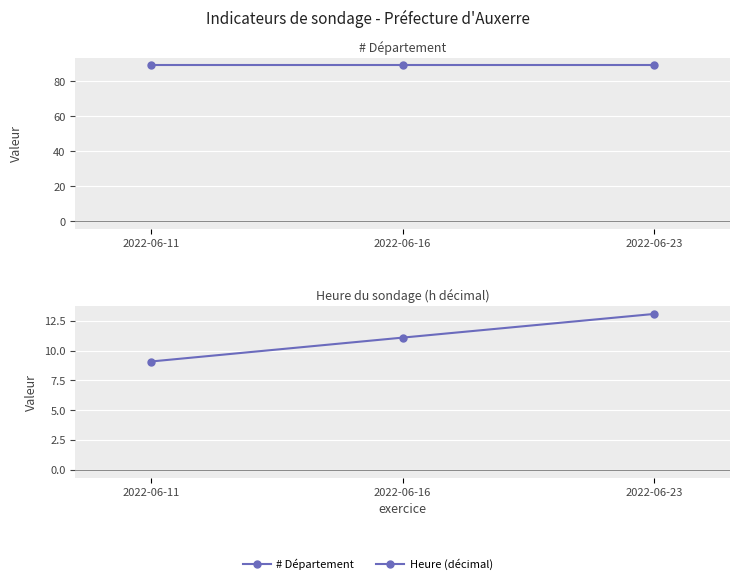

What value does the Heure (décimal) series have at 2022-06-23?

13.1